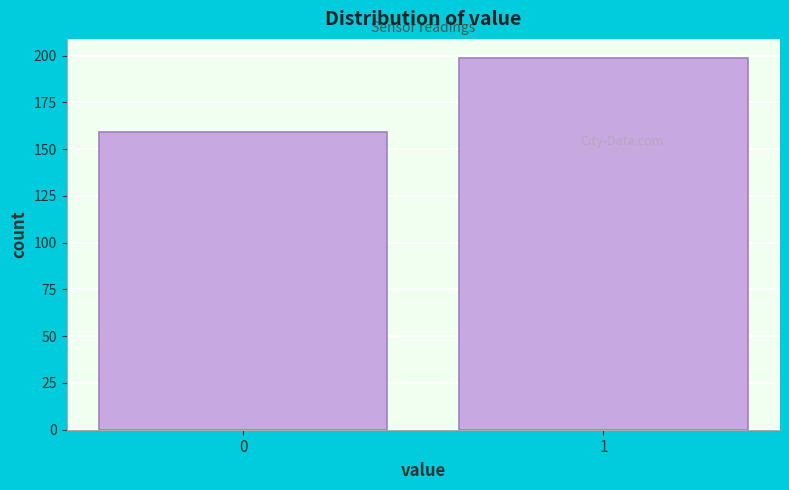

Reading left to right, what are all the values shown in this chart?

159	199